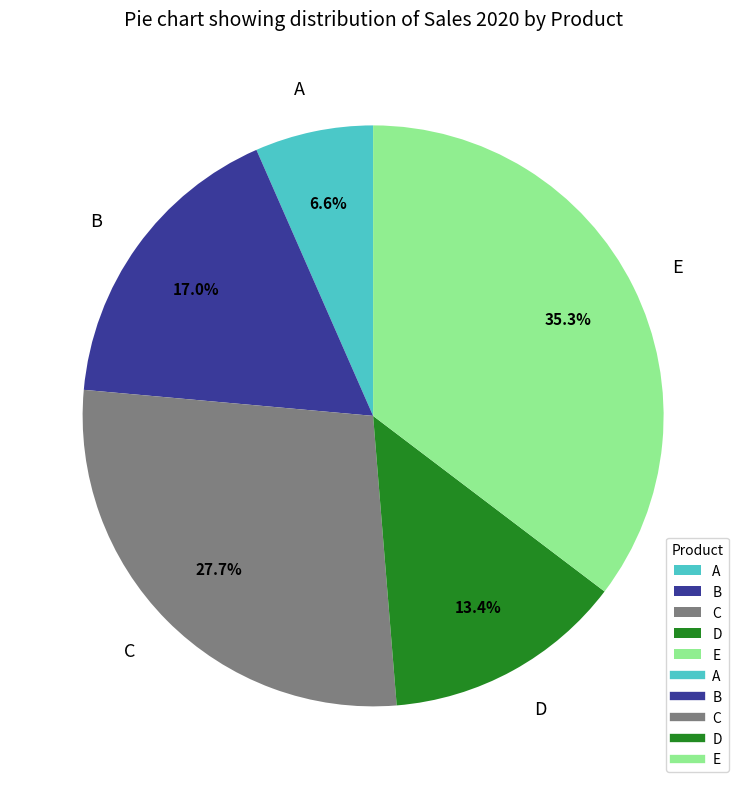

Is it true that E is 35% of the pie?

True